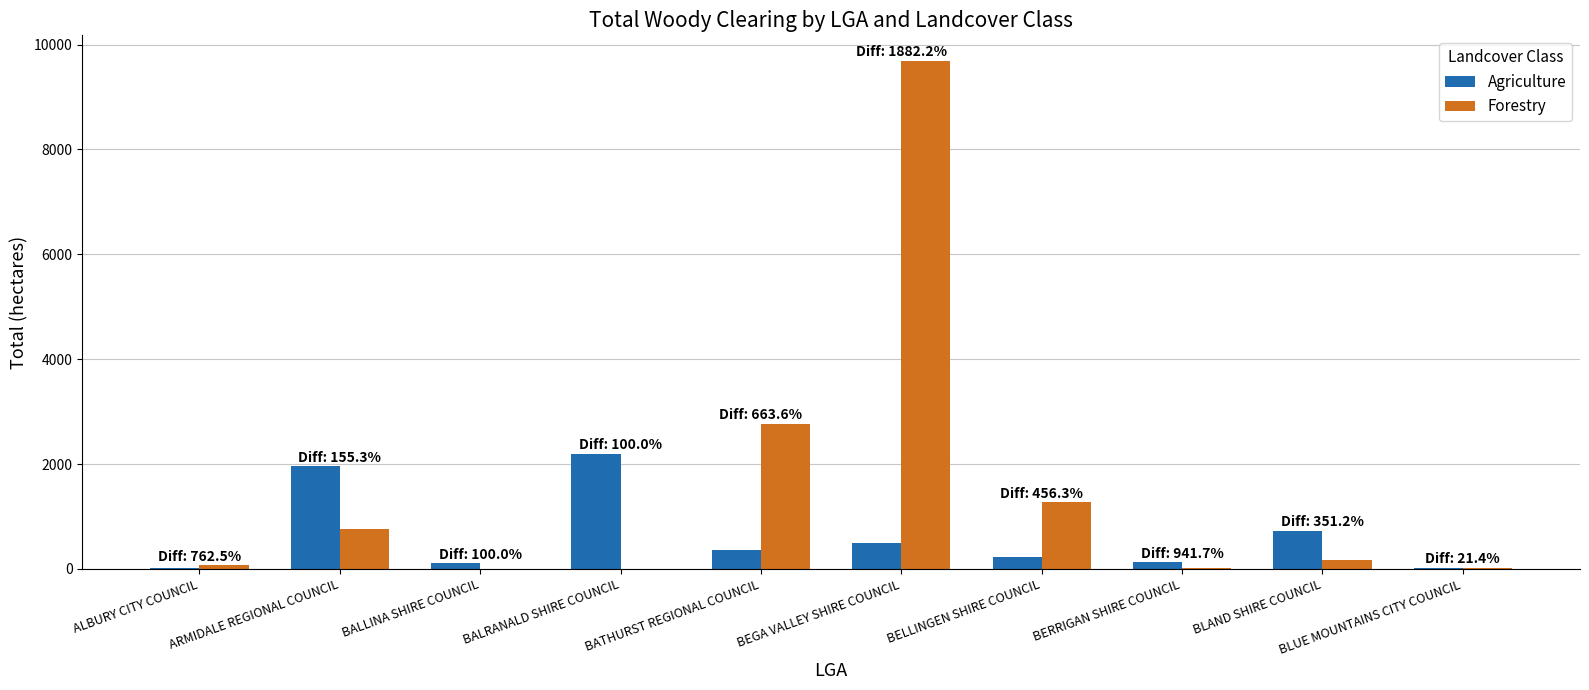

Between ARMIDALE REGIONAL COUNCIL and BLUE MOUNTAINS CITY COUNCIL, which series saw the biggest shift?

Agriculture